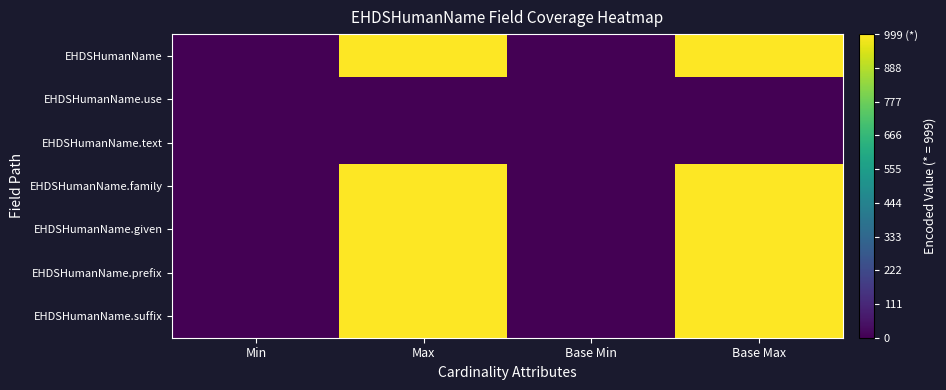

How many series are shown in this chart?

7